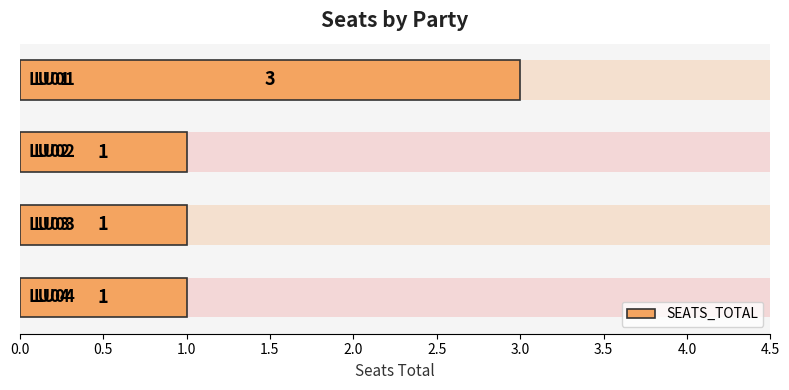

Count the values in the range 1 to 3.

4